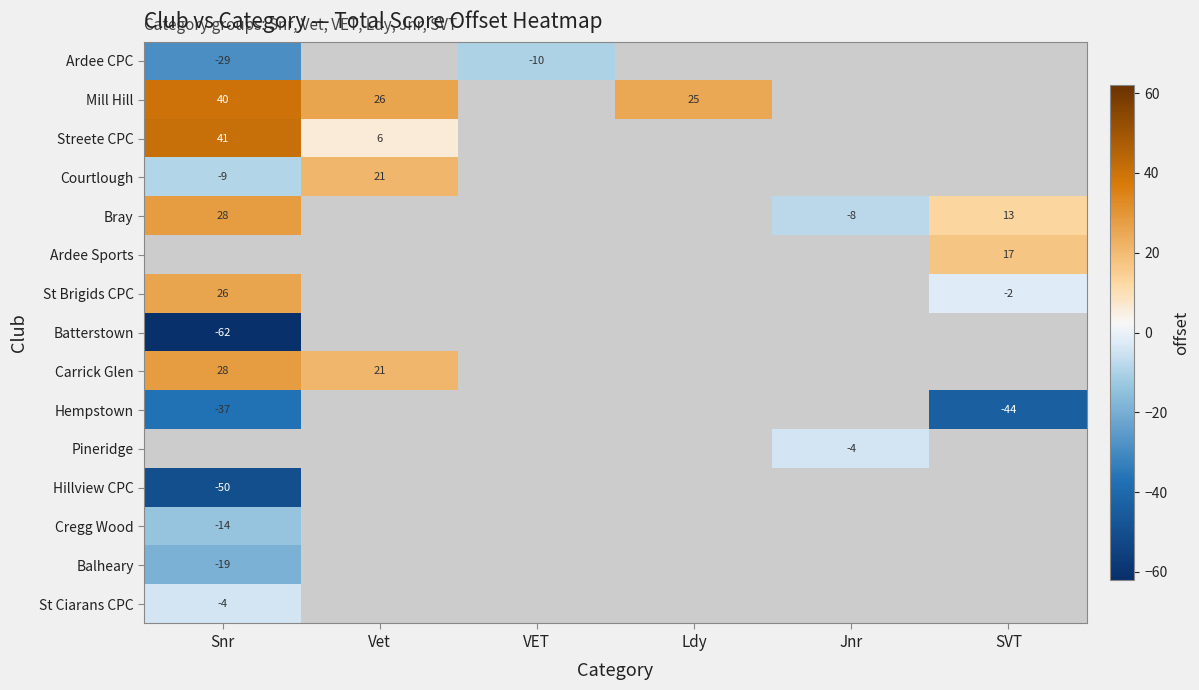

What is the sum of the Courtlough values at Snr and Vet?

12